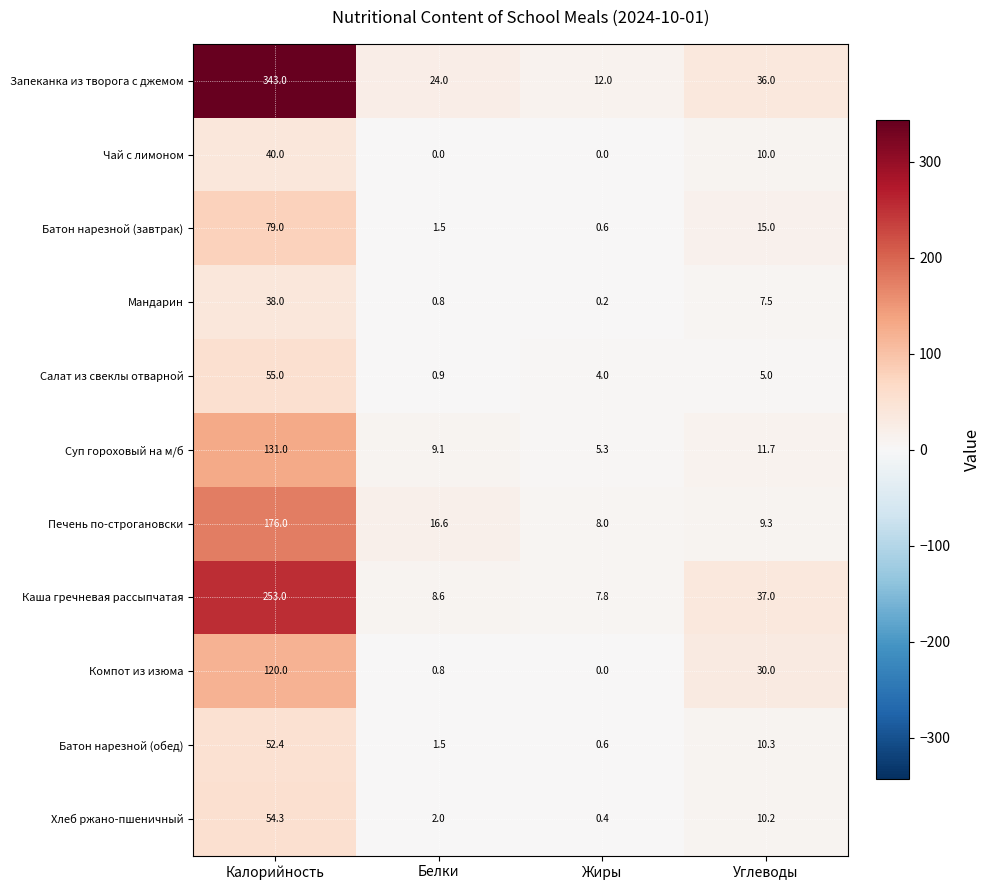

At how many categories does at least one series exceed 50?

1